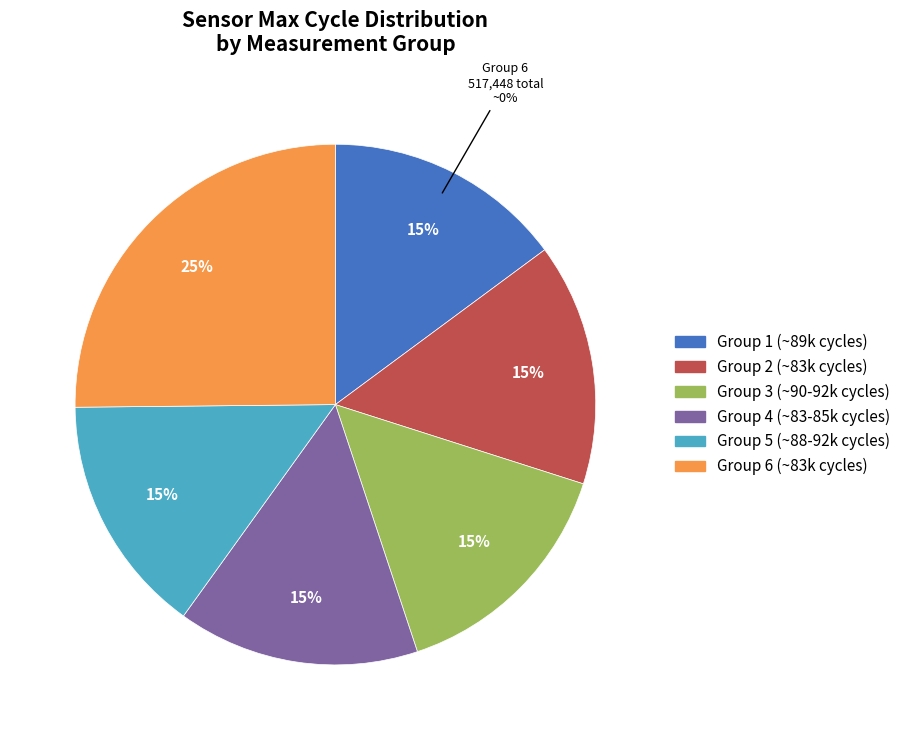

To the nearest percent, what portion does 83506 represent?

2%